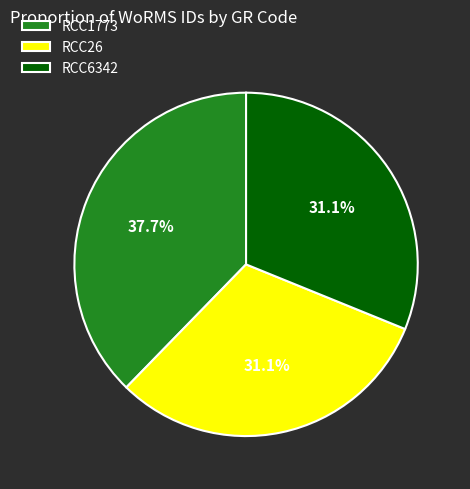

True or false: RCC26 accounts for 31% of the total.

True